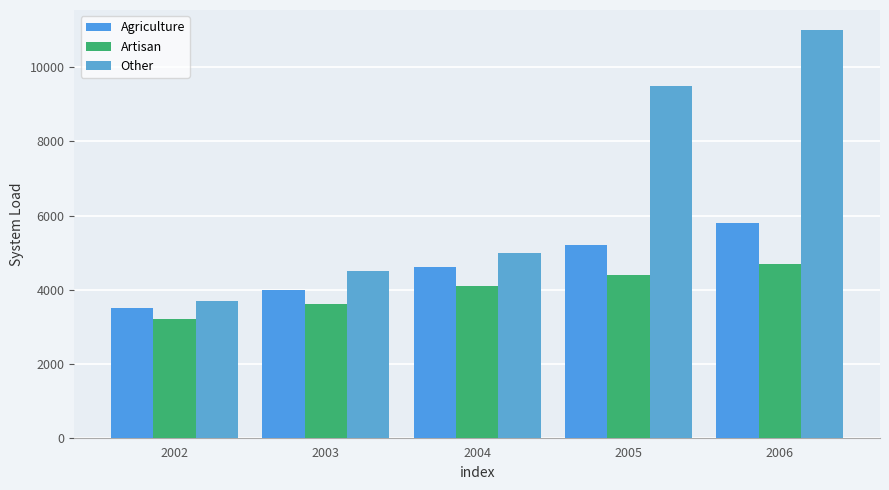

Is the value of Agriculture at 2006 greater than the value of Other at 2006?

No